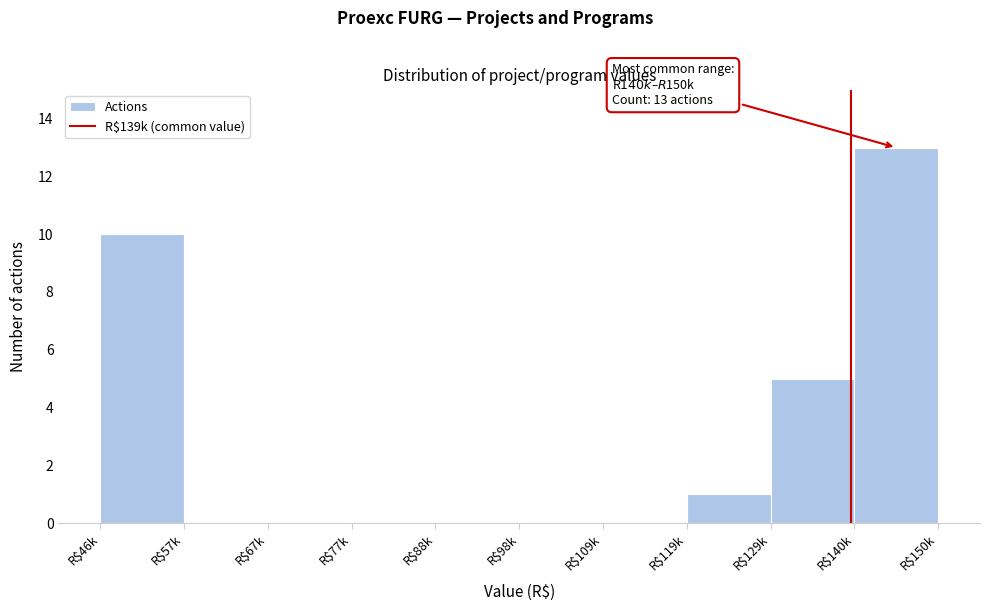

What is the greatest value displayed?

13